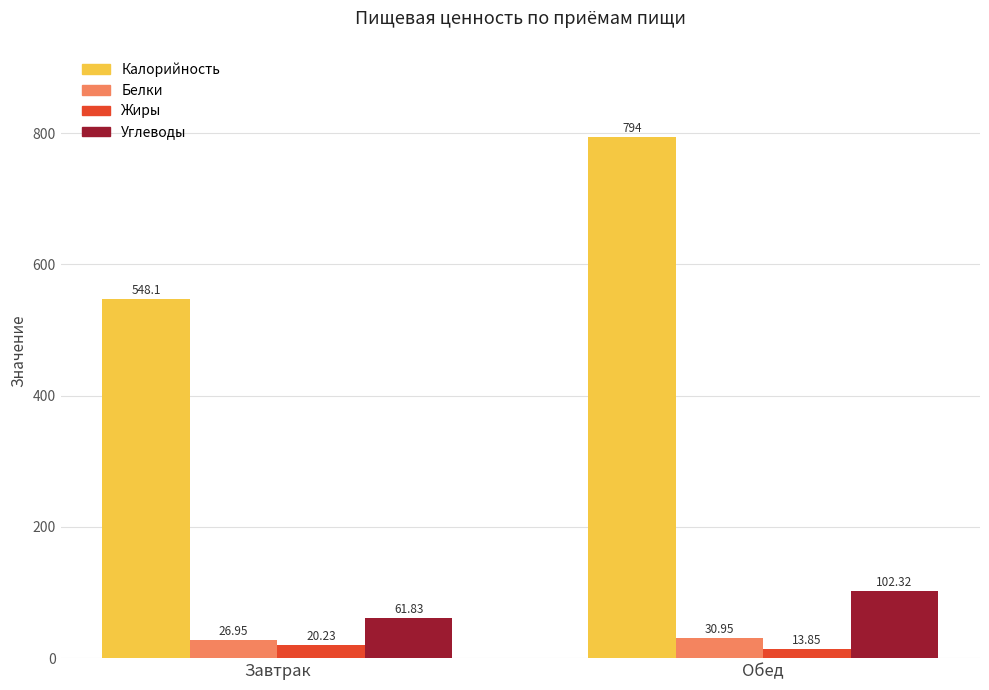

At which label is Белки closest to 28?

Завтрак